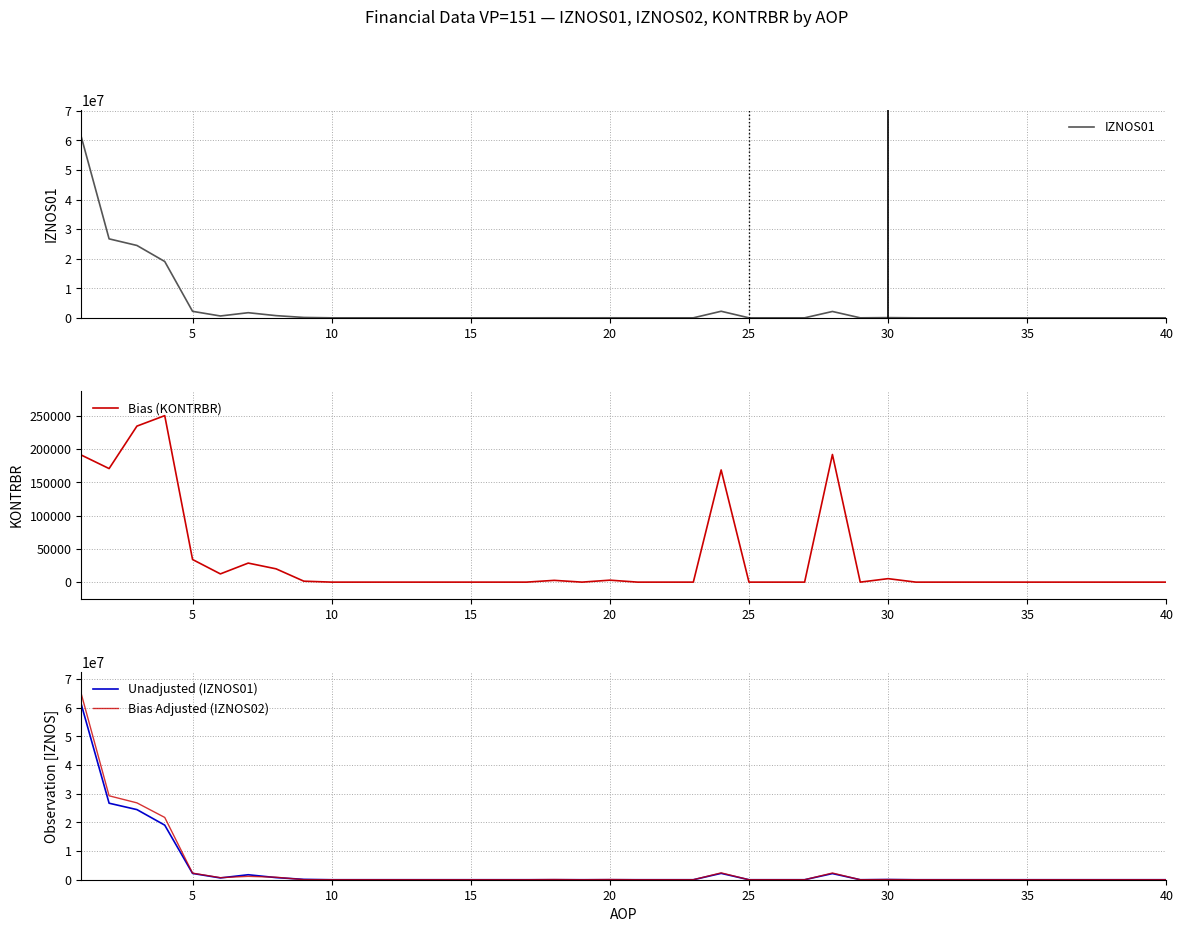

Which category has the lowest value in the IZNOS01 series?

10